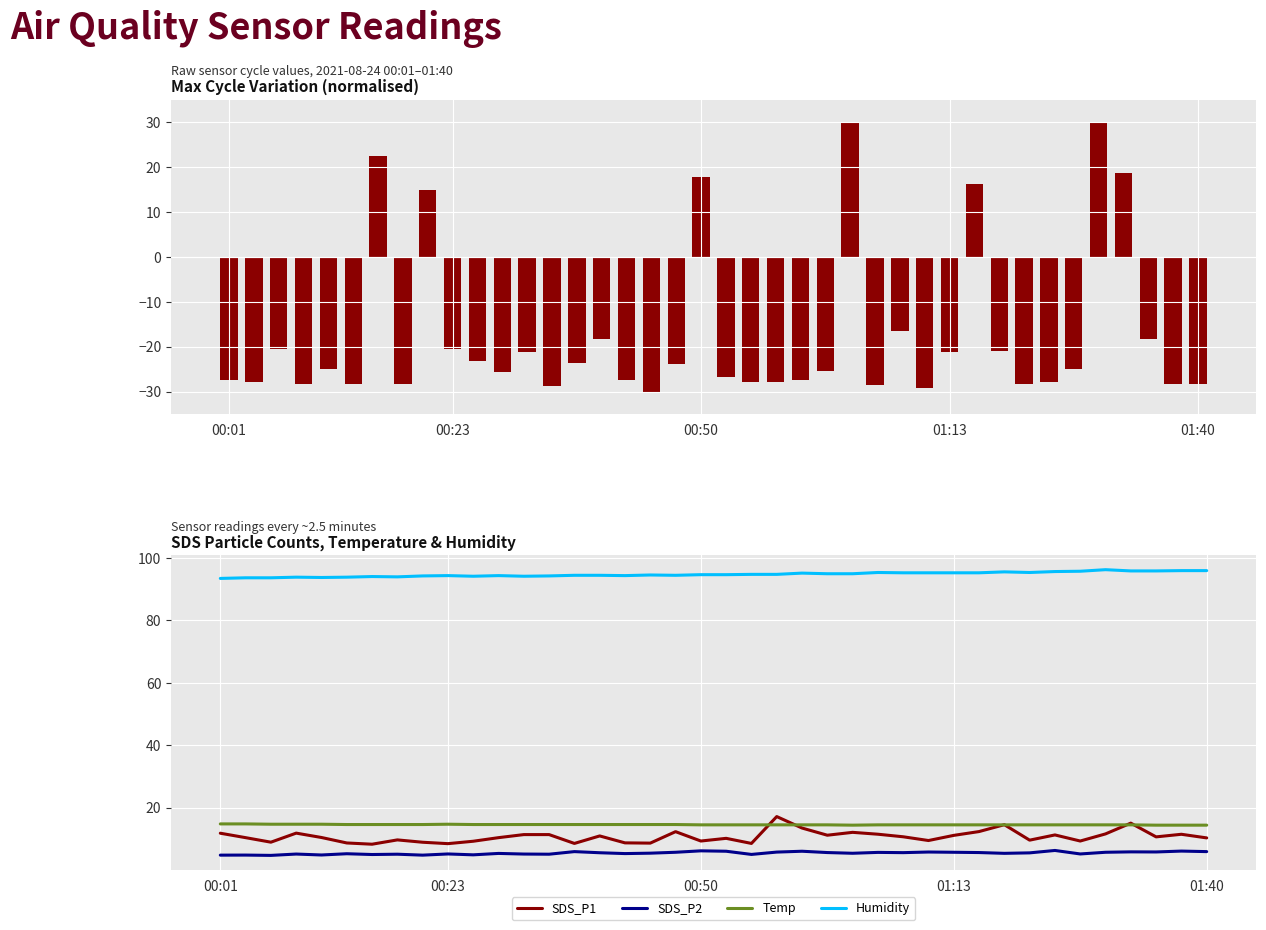

List the series in order of their peak value, highest first.

Humidity, Max_cycle, SDS_P1, Temp, SDS_P2